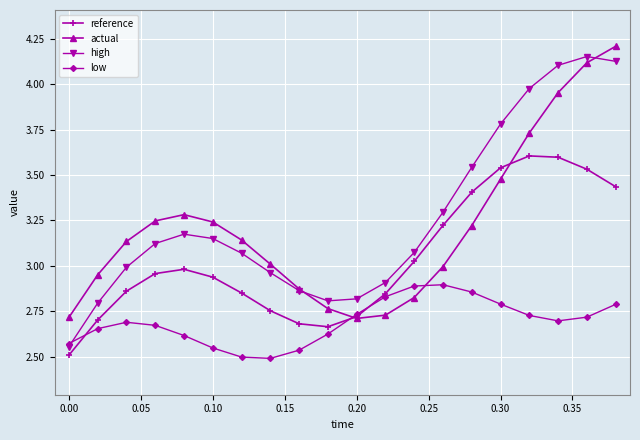

What are all the series names shown in the legend?

reference, actual, high, low